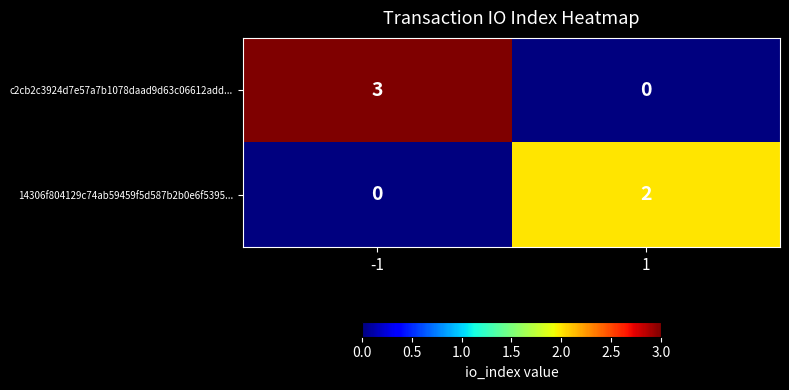

What is the difference between the highest and lowest values at 1?

2